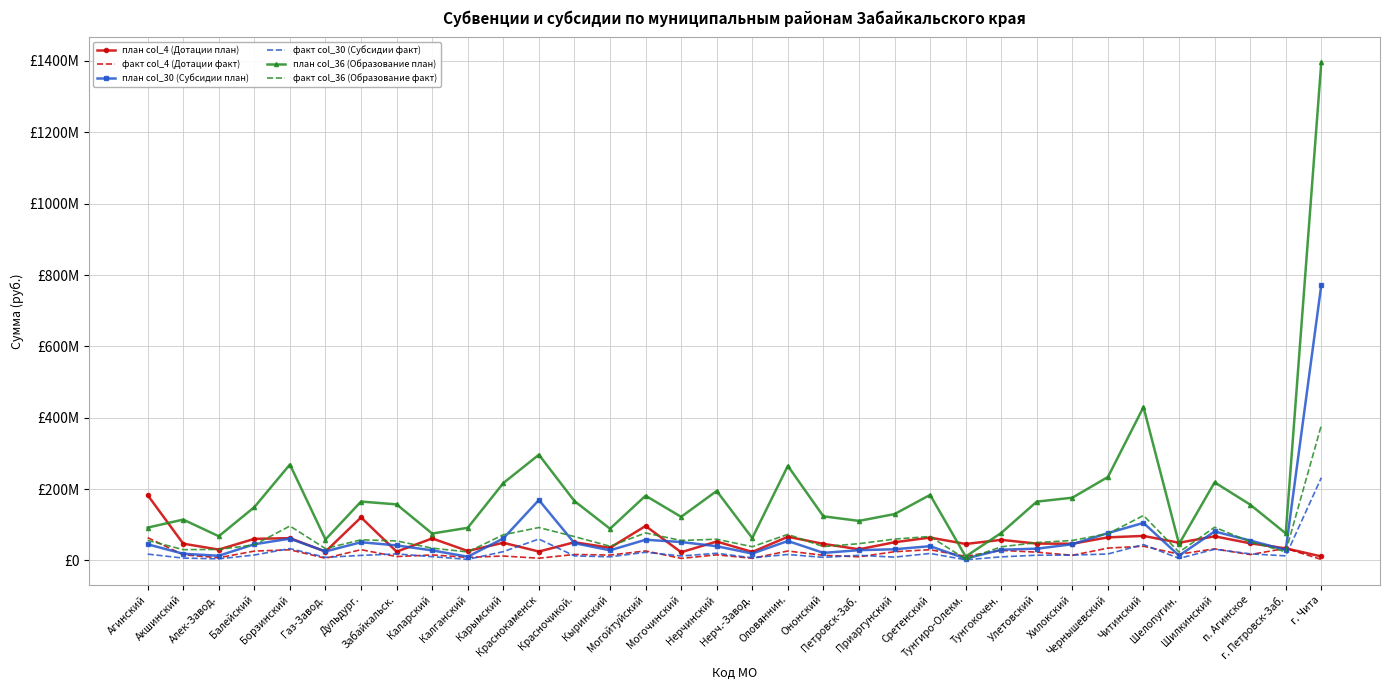

Which category has the lowest value in the план col_30 (Субсидии план) series?

Тунгиро-Олекм.